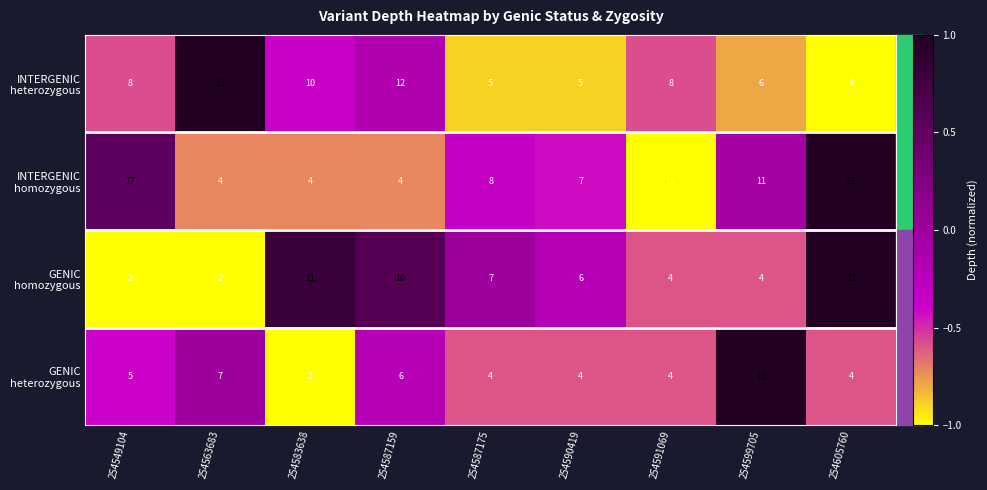

Count the number of categories in the chart.

9